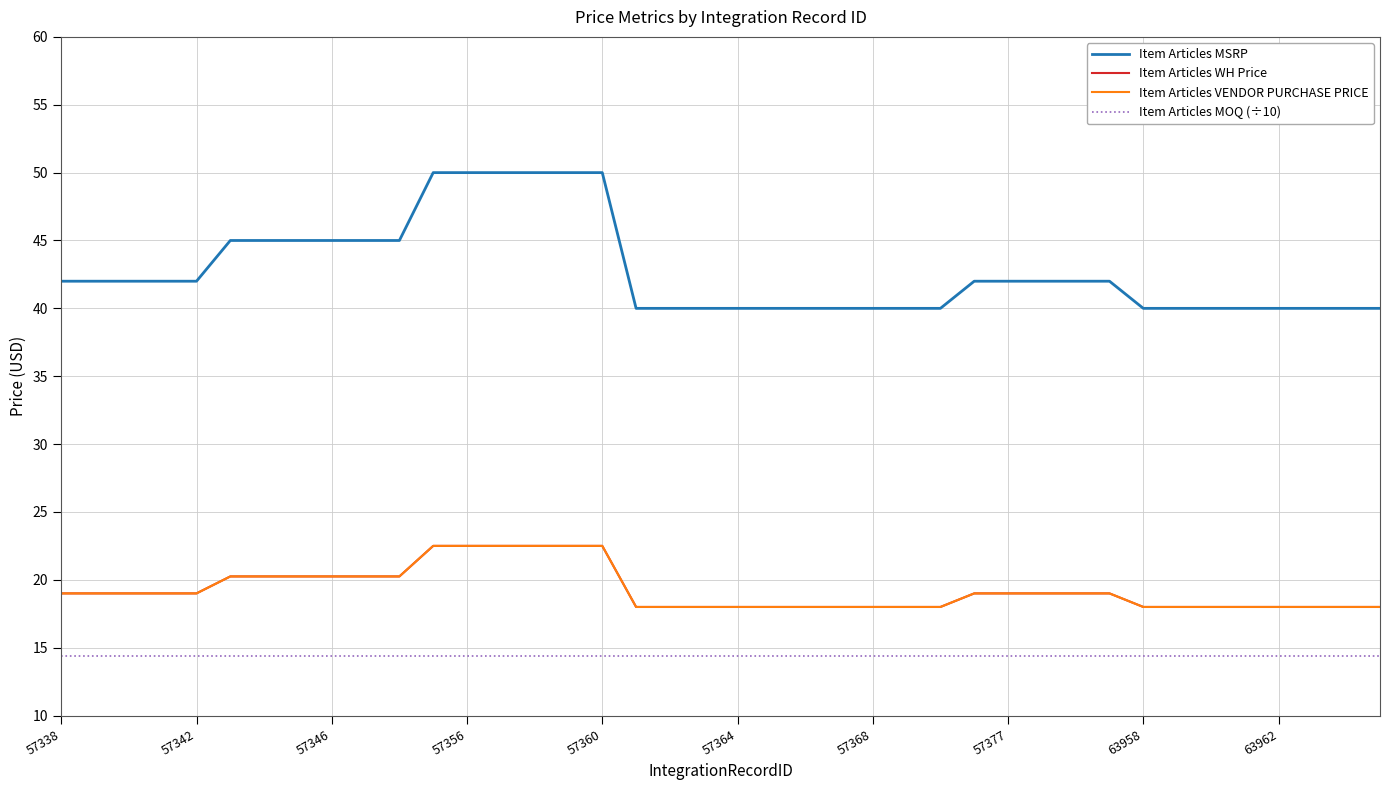

What is the difference between the second highest and minimum values in the Item Articles WH Price series?

4.5